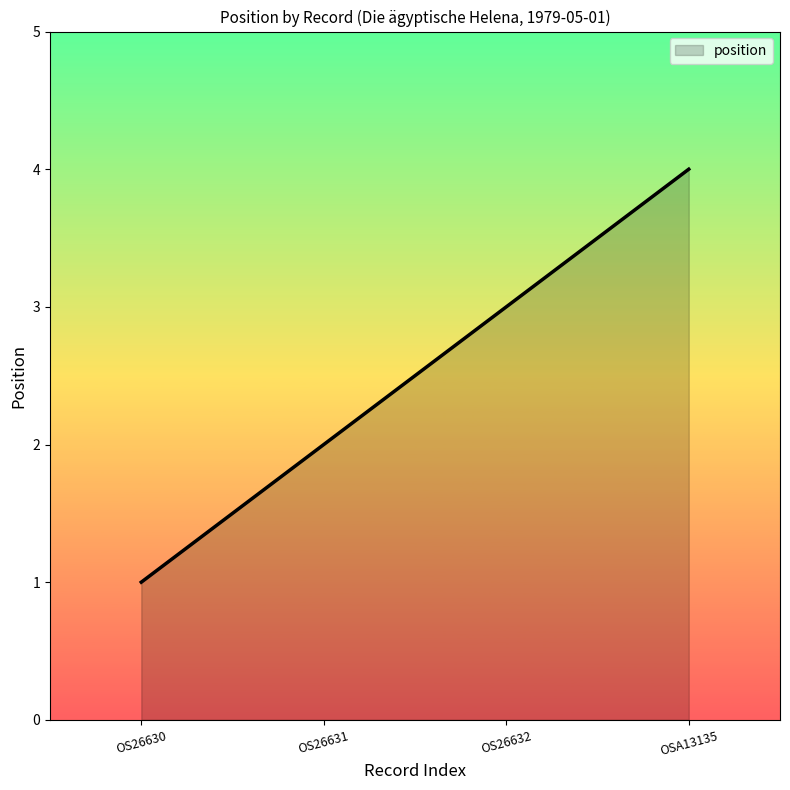

Rank the categories by value from highest to lowest.

OSA13135, OS26632, OS26631, OS26630